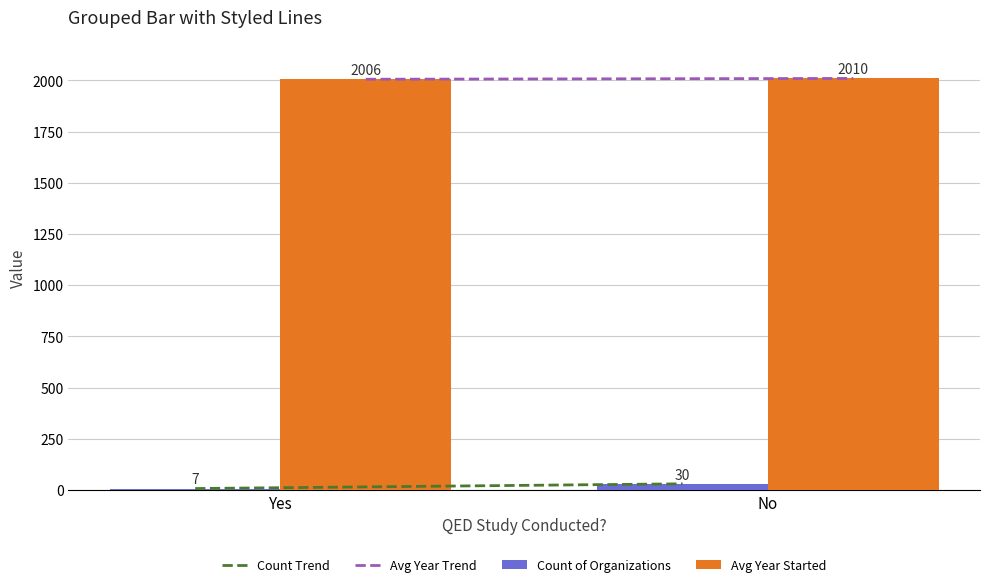

True or false: Count of Organizations has a value of 30 at No.

True